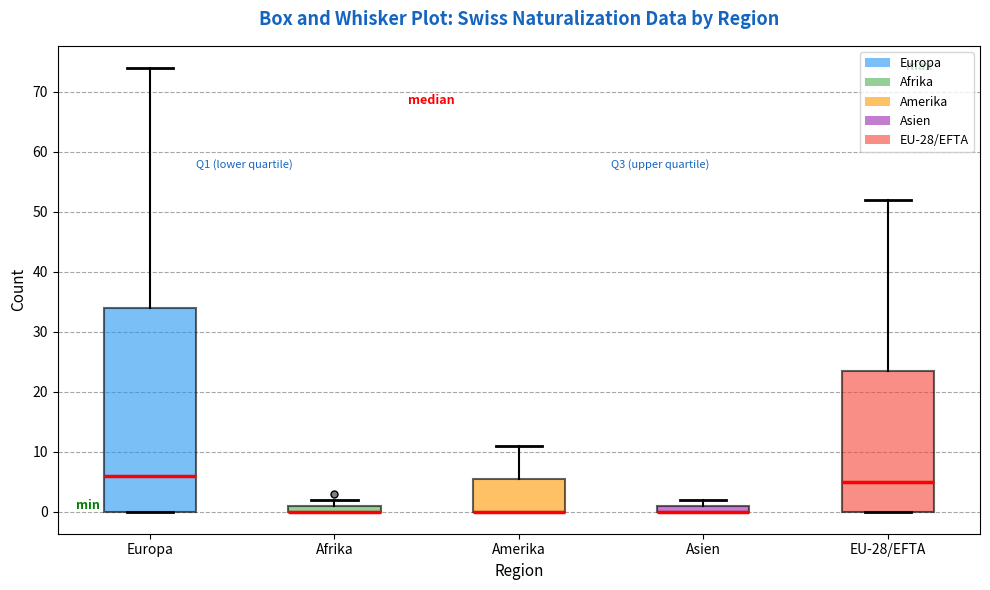

Where is the upper edge of the box for Asien on the y-axis? The values are not printed on the chart, so give them approximately, as read against the axis.

1